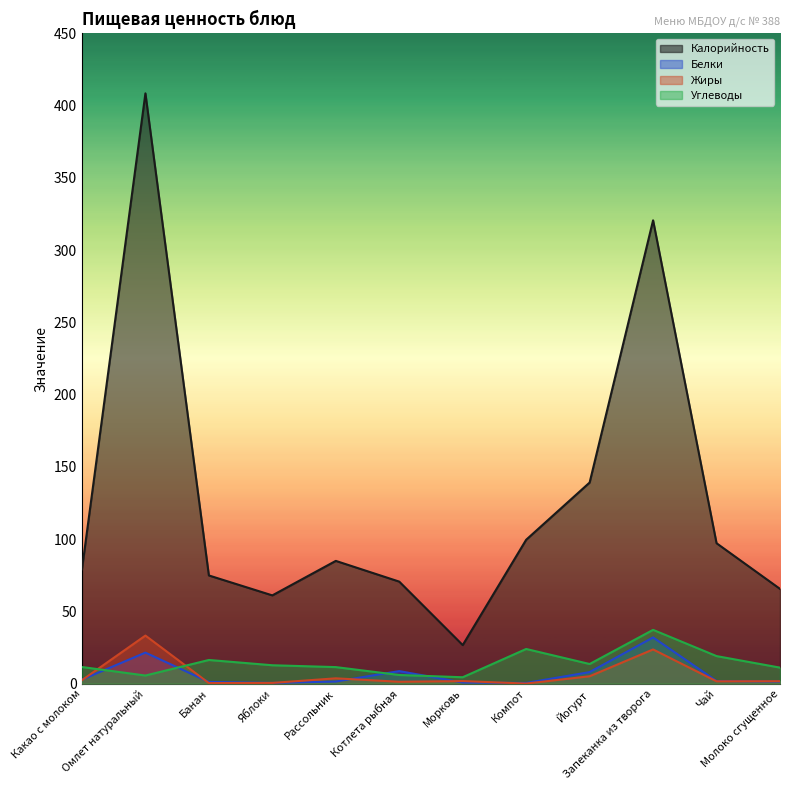

Which series has the largest range (max minus min)?

Калорийность